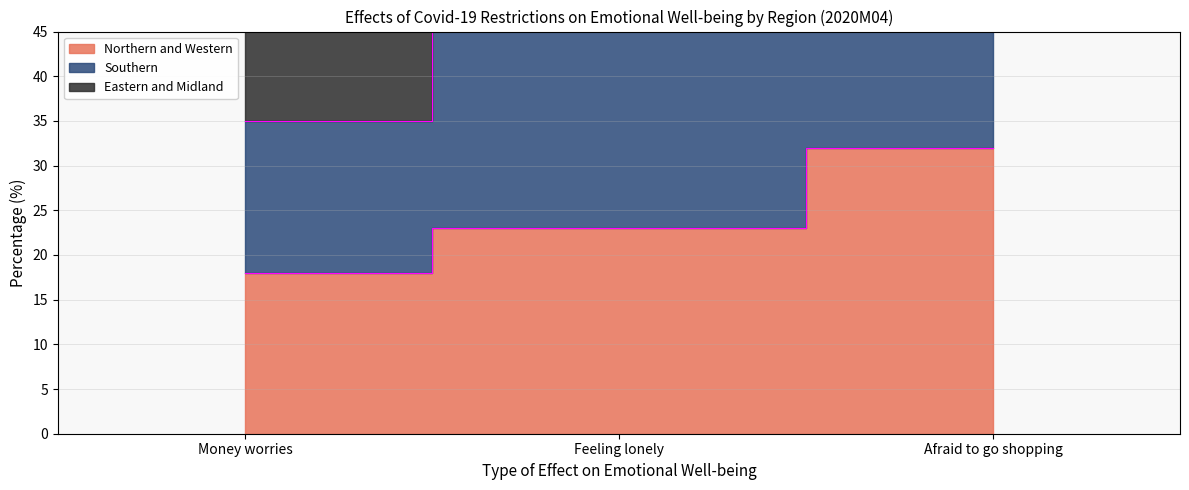

Which series changed the most between Money worries and Afraid to go shopping?

Southern